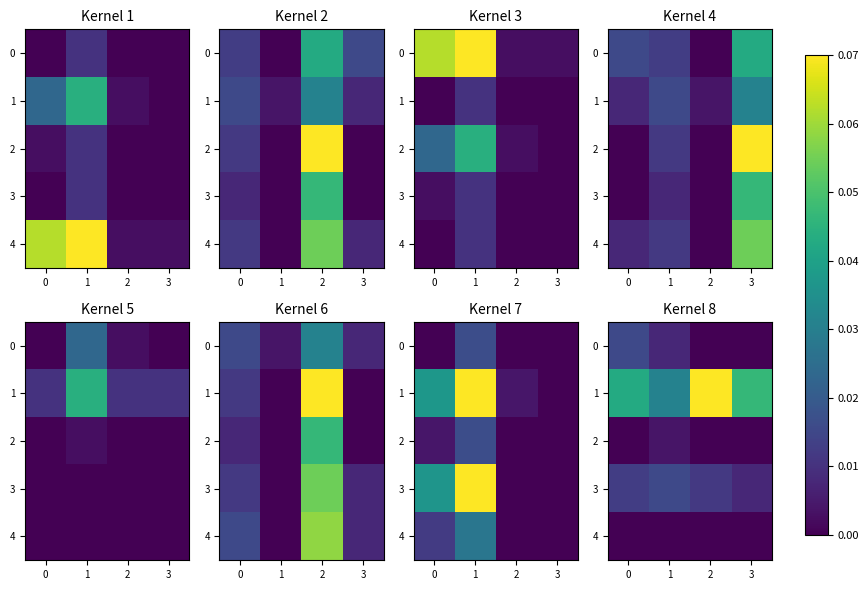

True or false: 3 has a value of 0.0 at 1.

False